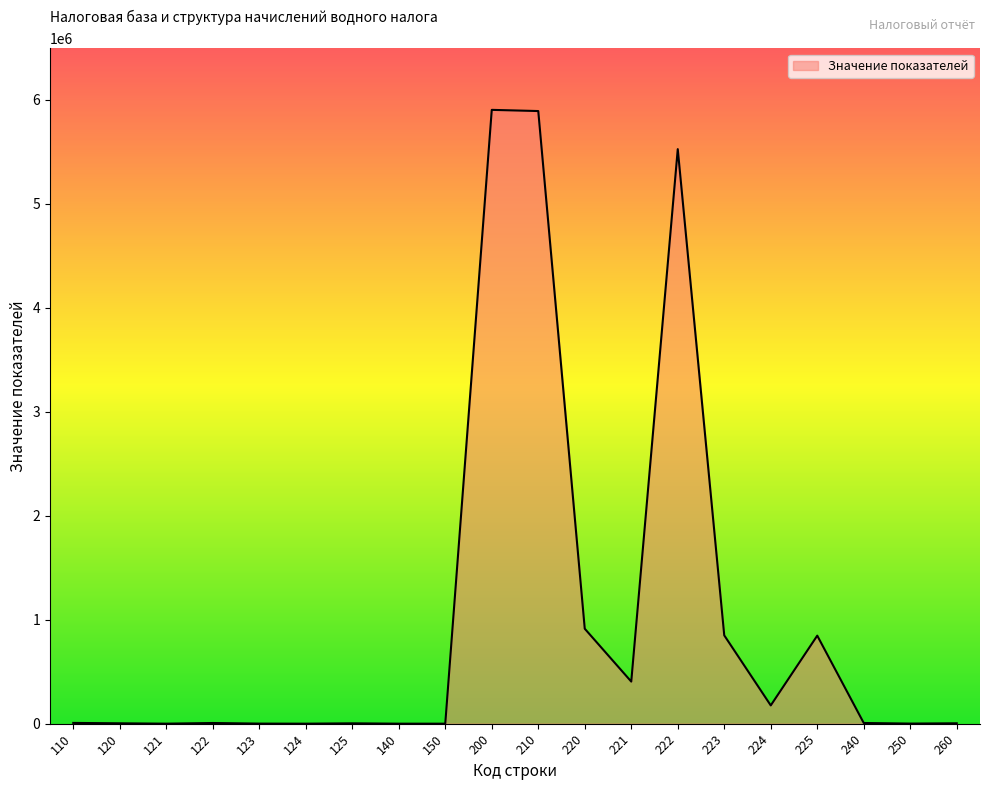

Is it true that the value at 221 is 691866?

False